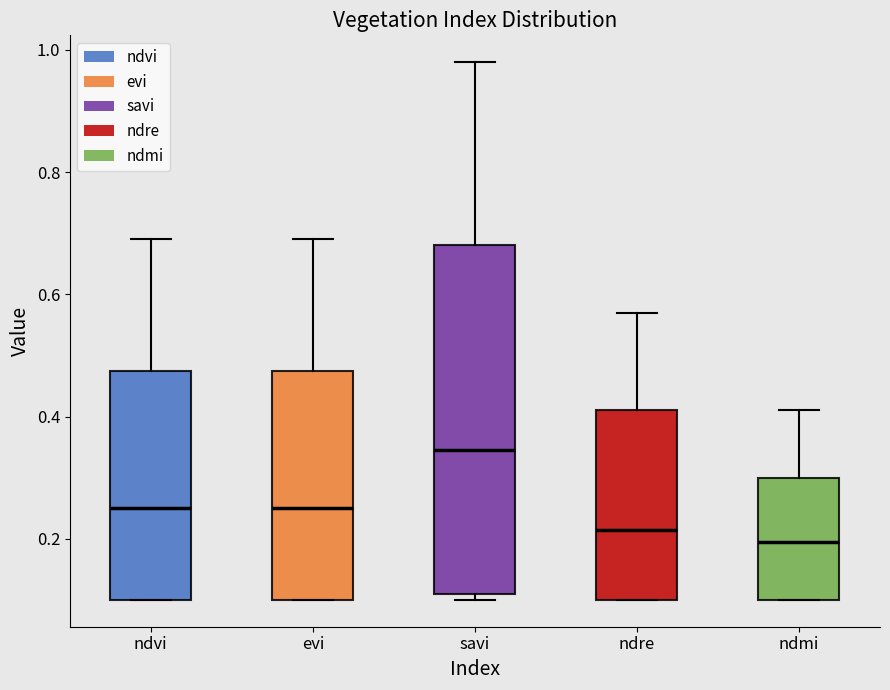

Reading left to right, read every box against the y-axis: the position of its median line, the range the box covers, and the ends of its whiskers. The values are not printed on the chart, so give them approximately, as read against the axis.

ndvi: median 0.26, box 0.10 to 0.48, whiskers 0.10 to 0.70
evi: median 0.26, box 0.10 to 0.48, whiskers 0.10 to 0.70
savi: median 0.34, box 0.12 to 0.68, whiskers 0.10 to 0.98
ndre: median 0.22, box 0.10 to 0.42, whiskers 0.10 to 0.58
ndmi: median 0.20, box 0.10 to 0.30, whiskers 0.10 to 0.42